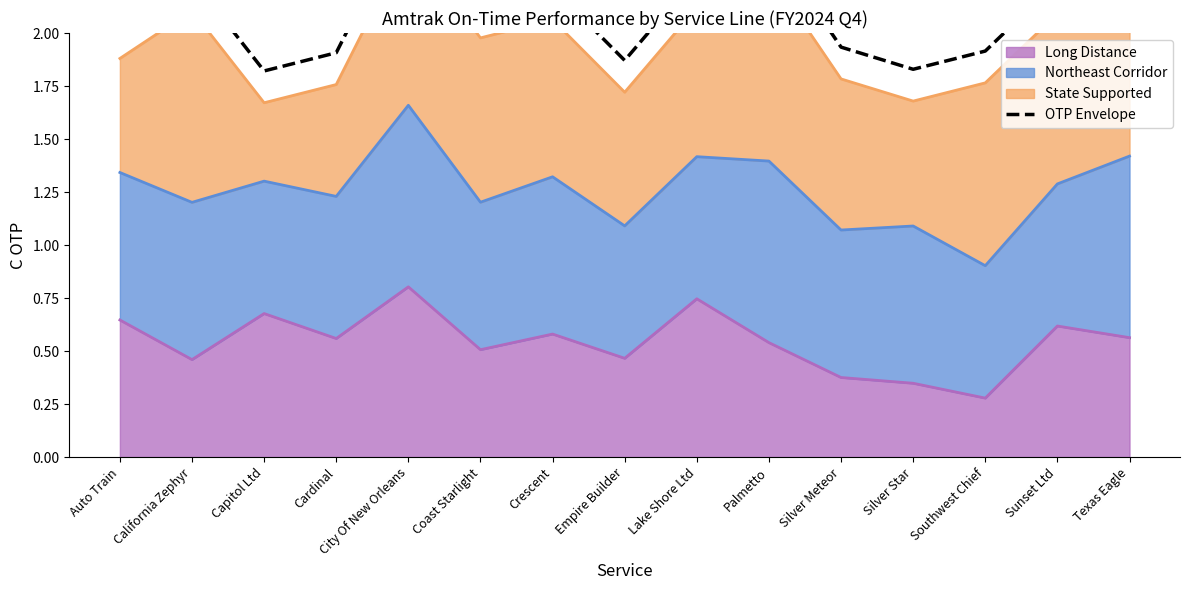

How many data points are above 2?

9